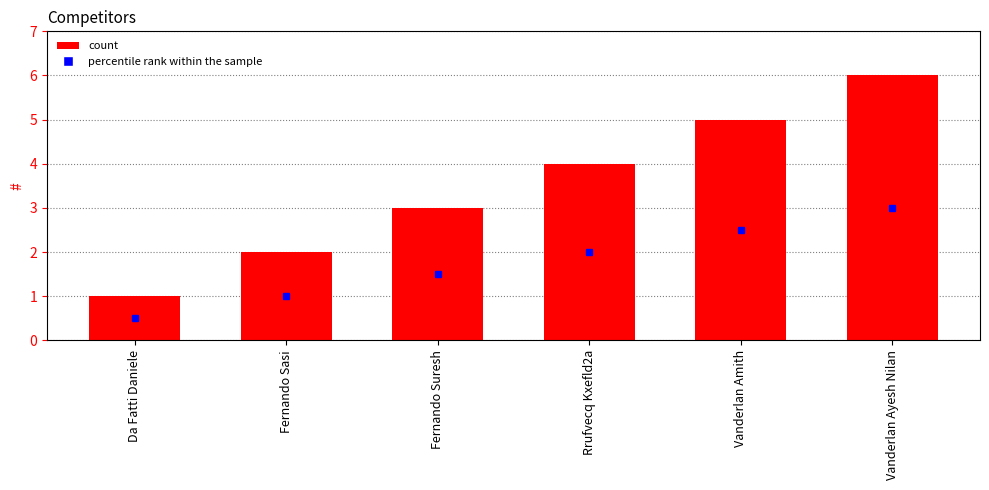

Which label corresponds to the smallest value in the chart?

Da Fatti Daniele